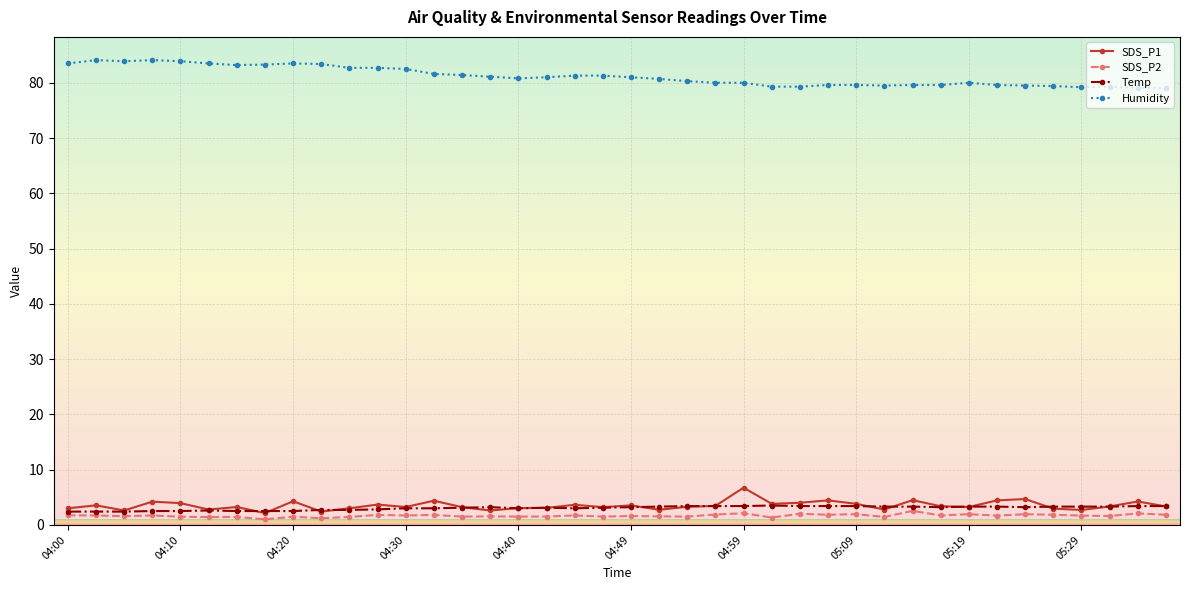

Count the number of categories in the chart.

40